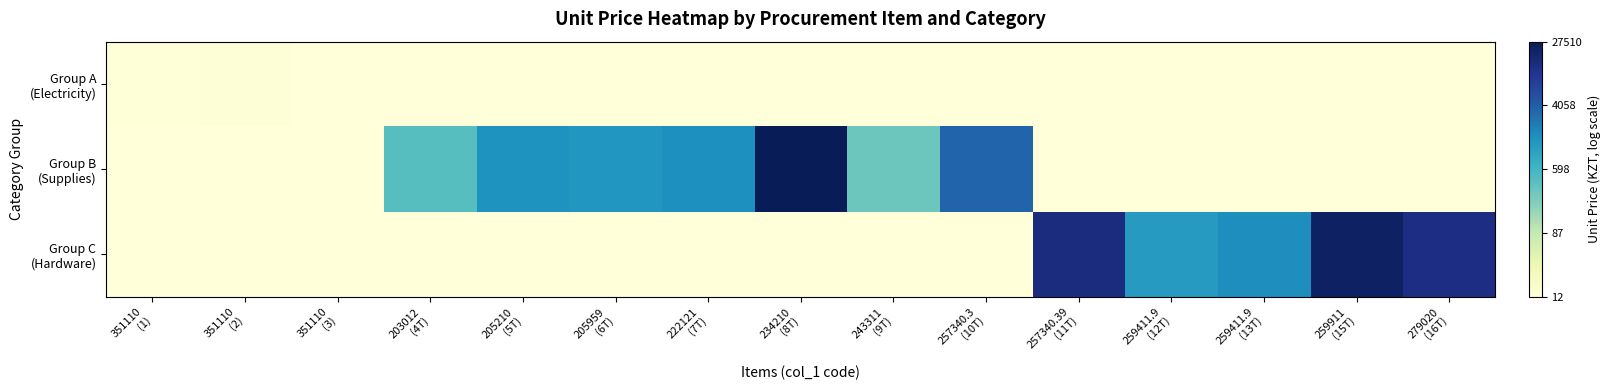

Rank the series by their maximum value, from lowest to highest.

Group A (Electricity), Group C (Hardware), Group B (Supplies)